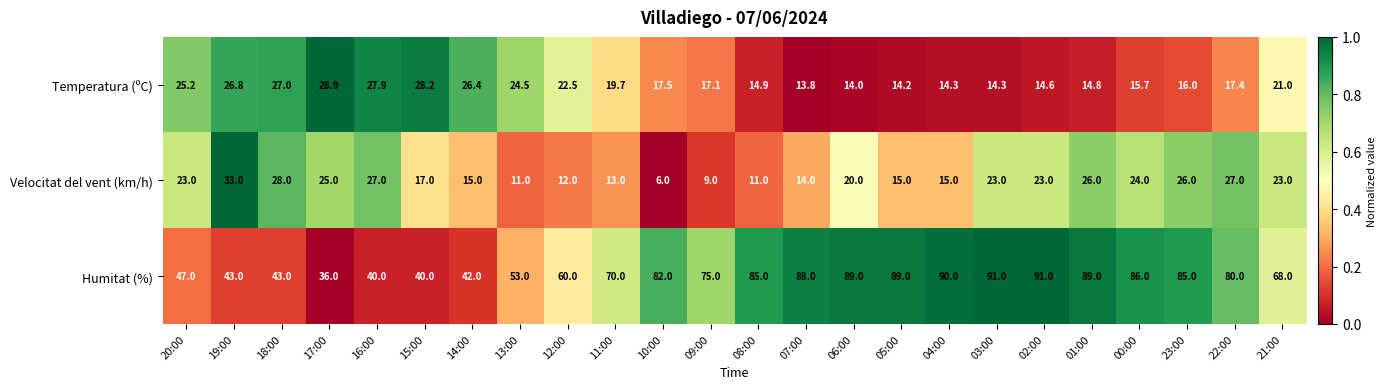

The Temperatura (ºC) series shows 26.8 at 19:00. True or false?

True